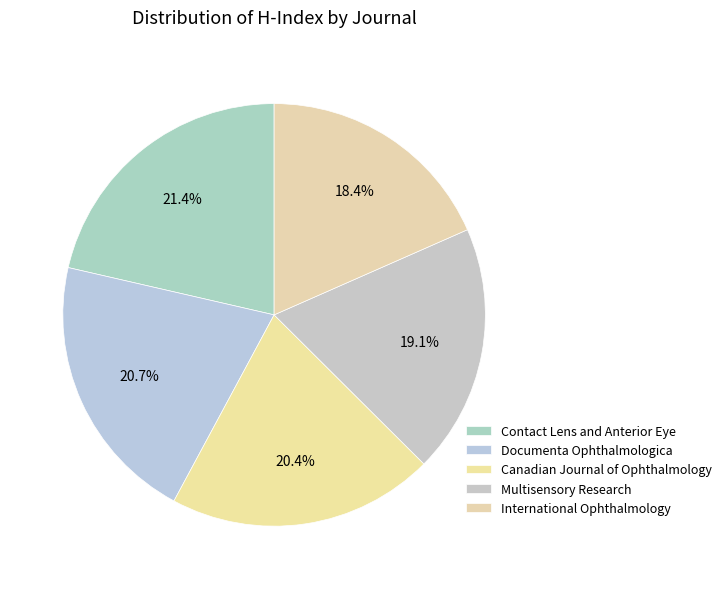

Is there any slice that represents more than half of the pie?

No